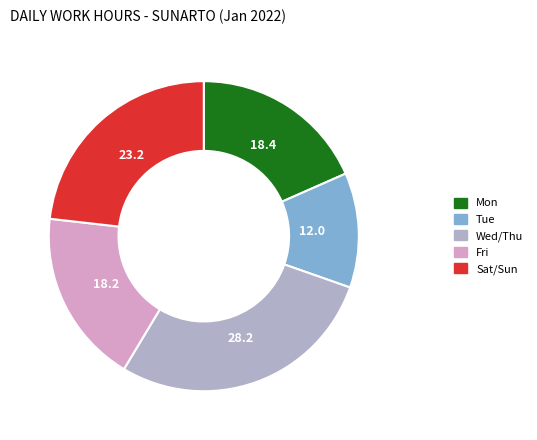

Does any single category account for the majority?

No